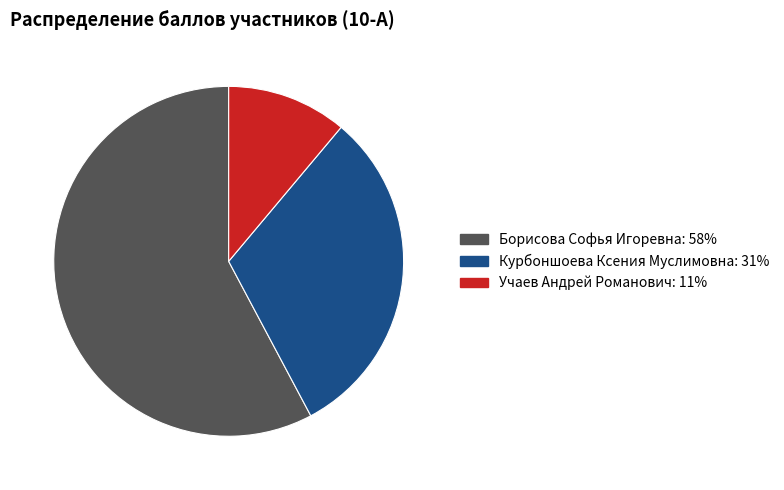

Do Борисова Софья Игоревна and Учаев Андрей Романович together represent more than half of the pie?

Yes